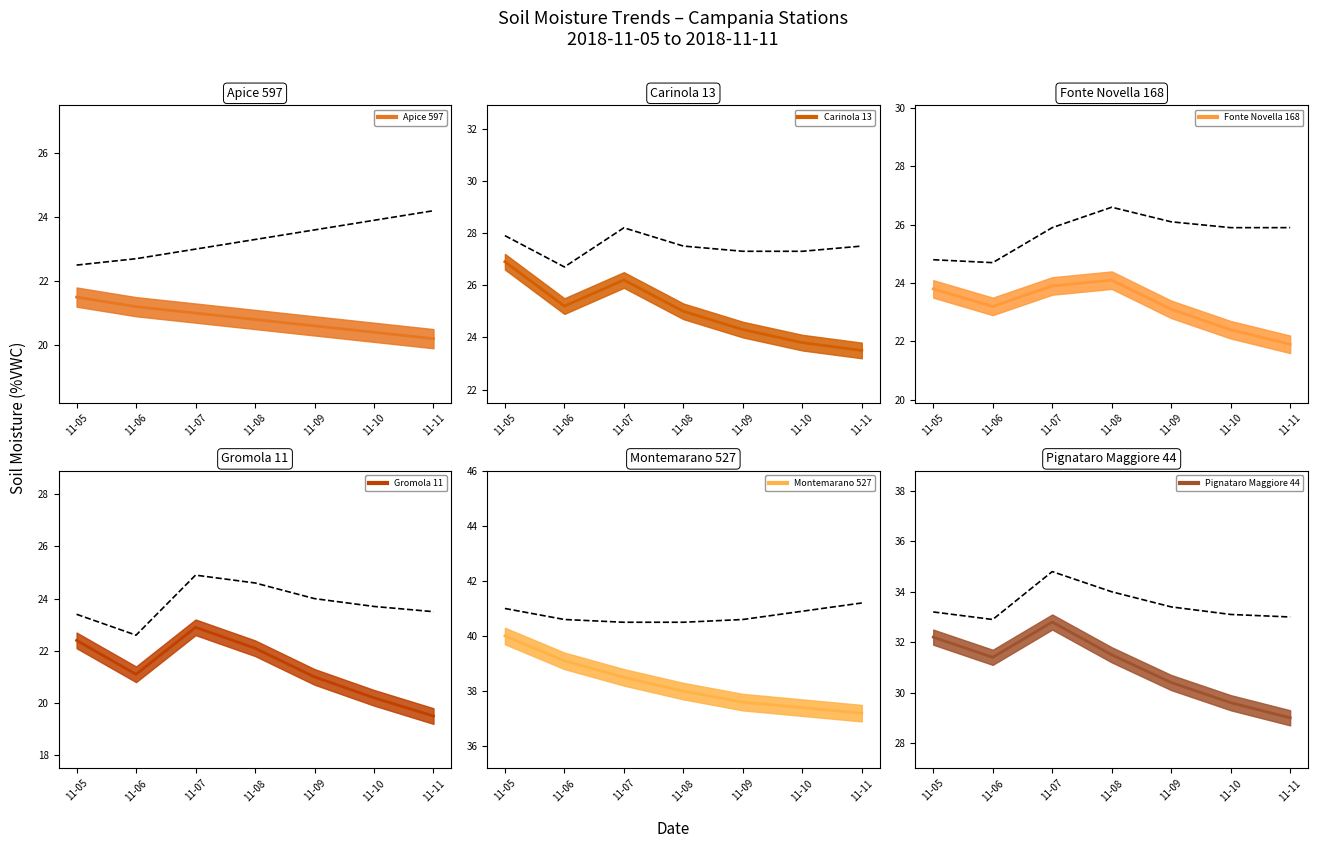

True or false: Gromola 11 has a value of 4.8 at 11-10.

False